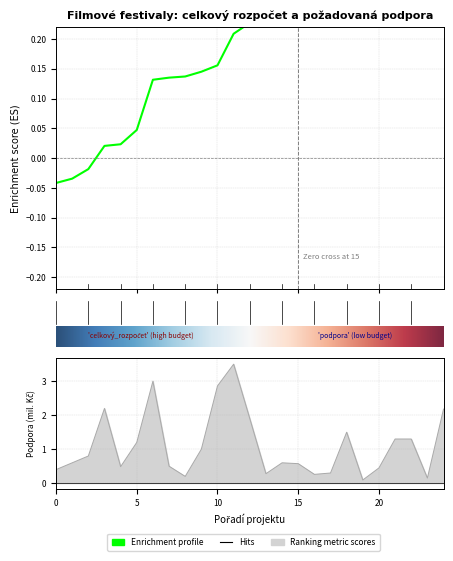

What is the sum of all values?

27.6